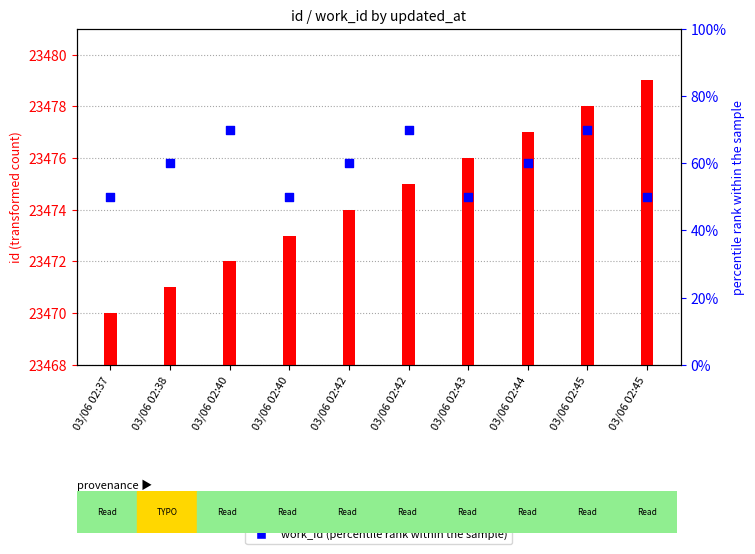

Which series has the largest total across all categories?

id